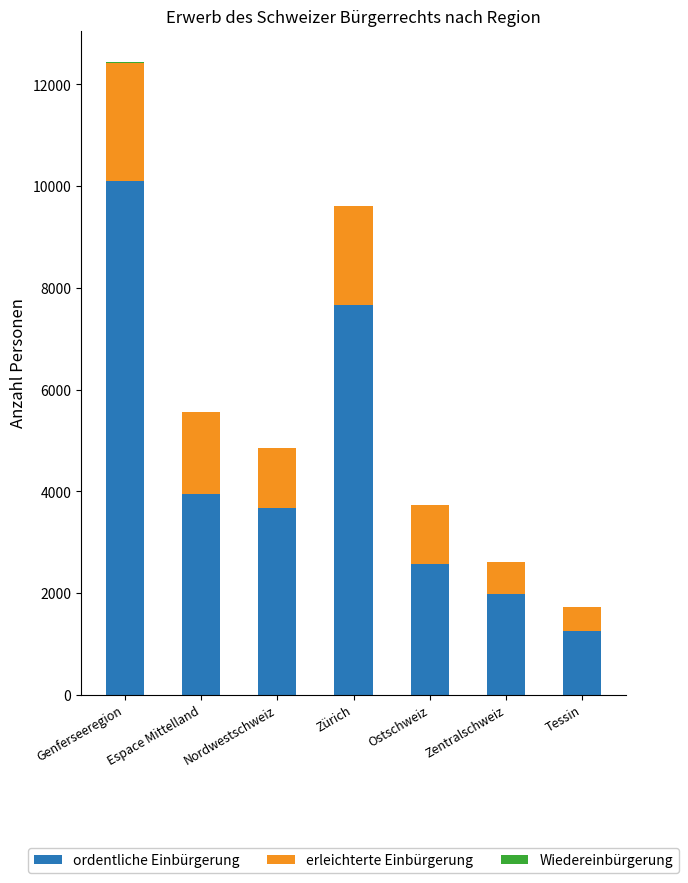

Are the bars horizontal?

No